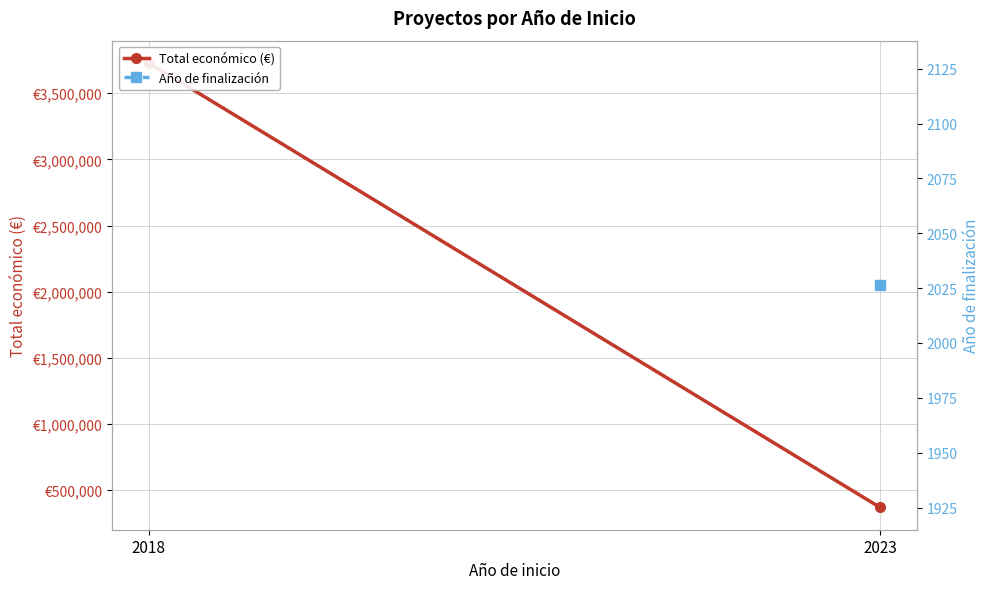

Count the Total económico (€) values in the range 370000 to 3728998.

2